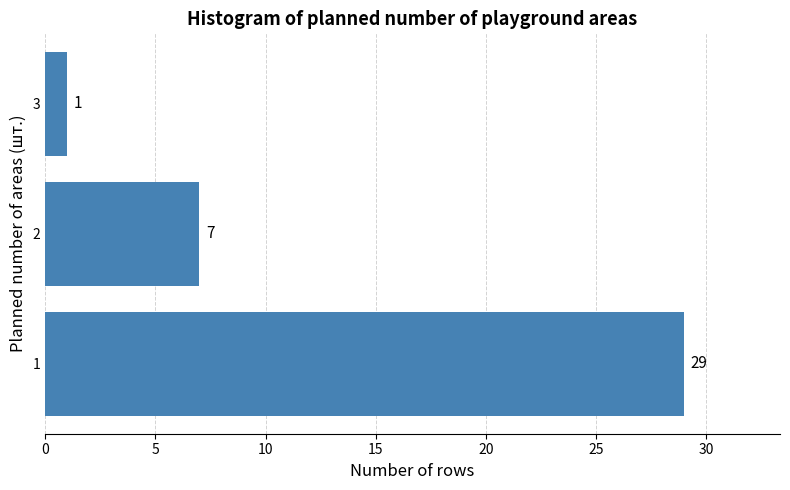

Reading bottom to top, list all the values displayed in this chart.

29	7	1